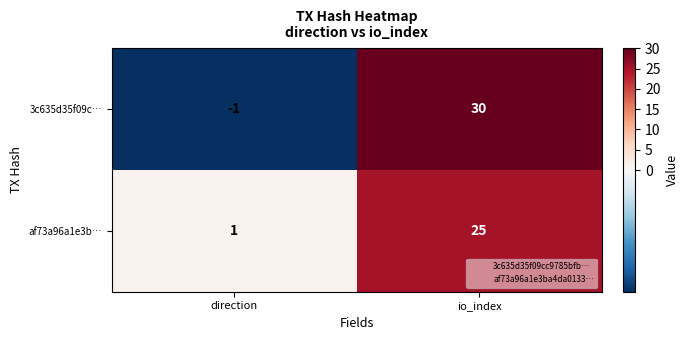

What is the difference between the 3c635d35f09c… values at io_index and direction?

31